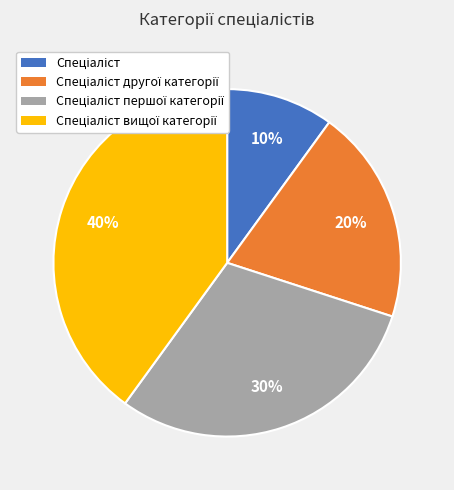

Is there any slice that represents more than half of the pie?

No